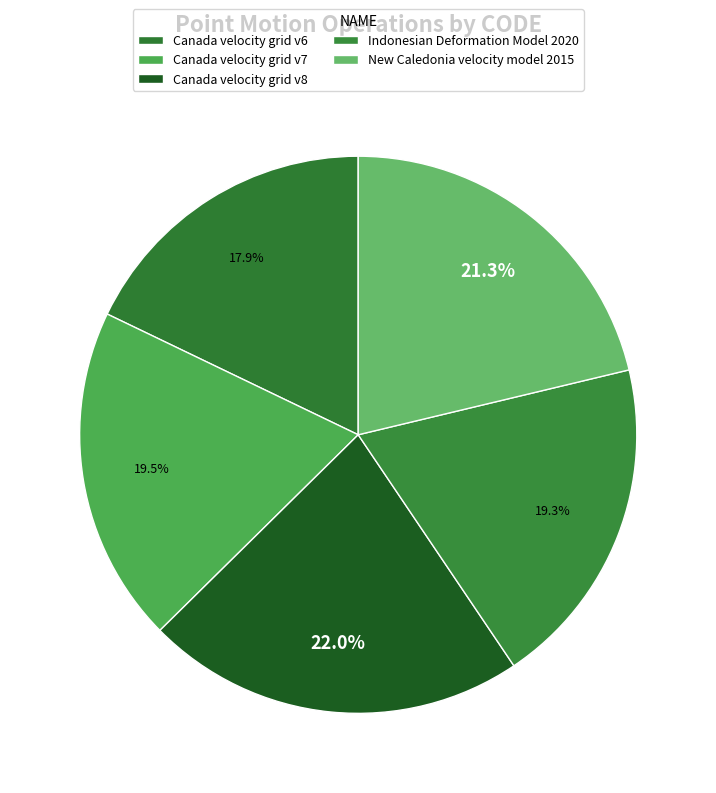

To the nearest percent, what is the difference between the largest and smallest slice percentages?

4%